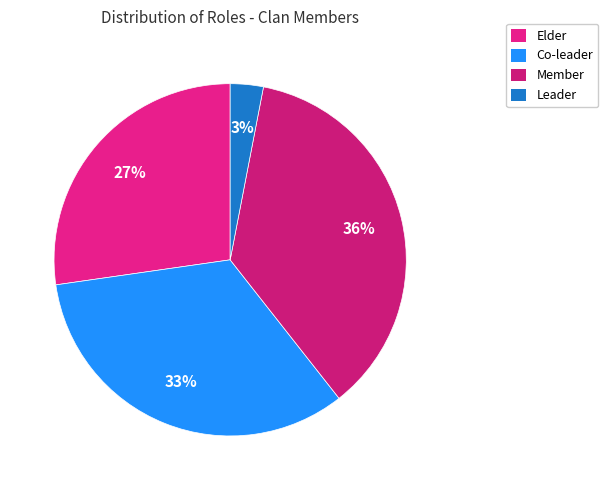

Count the number of slices in the pie.

4